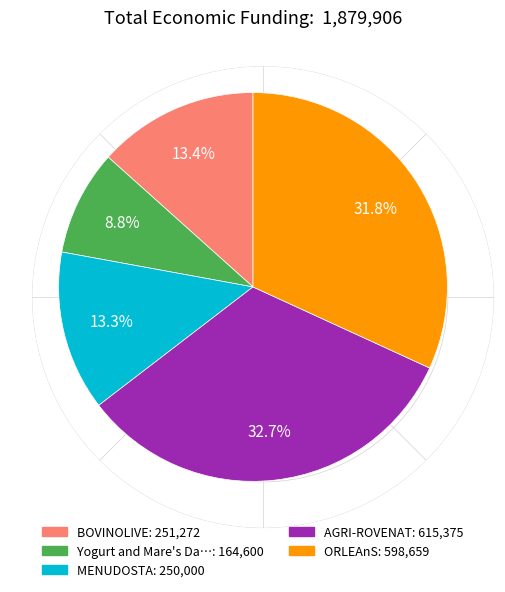

Is there any slice that represents more than half of the pie?

No